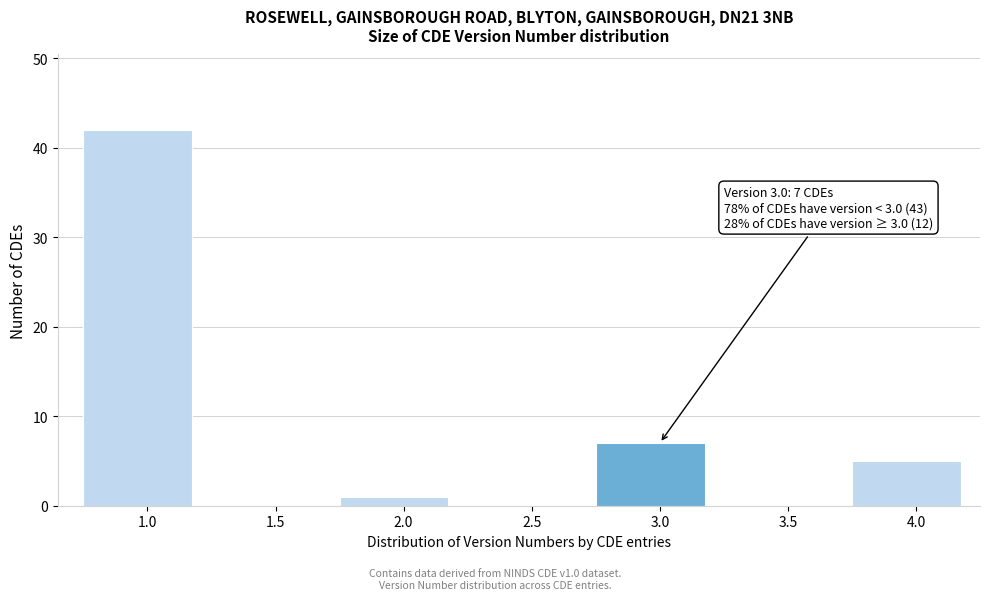

Reading left to right, what are all the values shown in this chart?

1.0=42	1.5=0	2.0=1	2.5=0	3.0=7	3.5=0	4.0=5